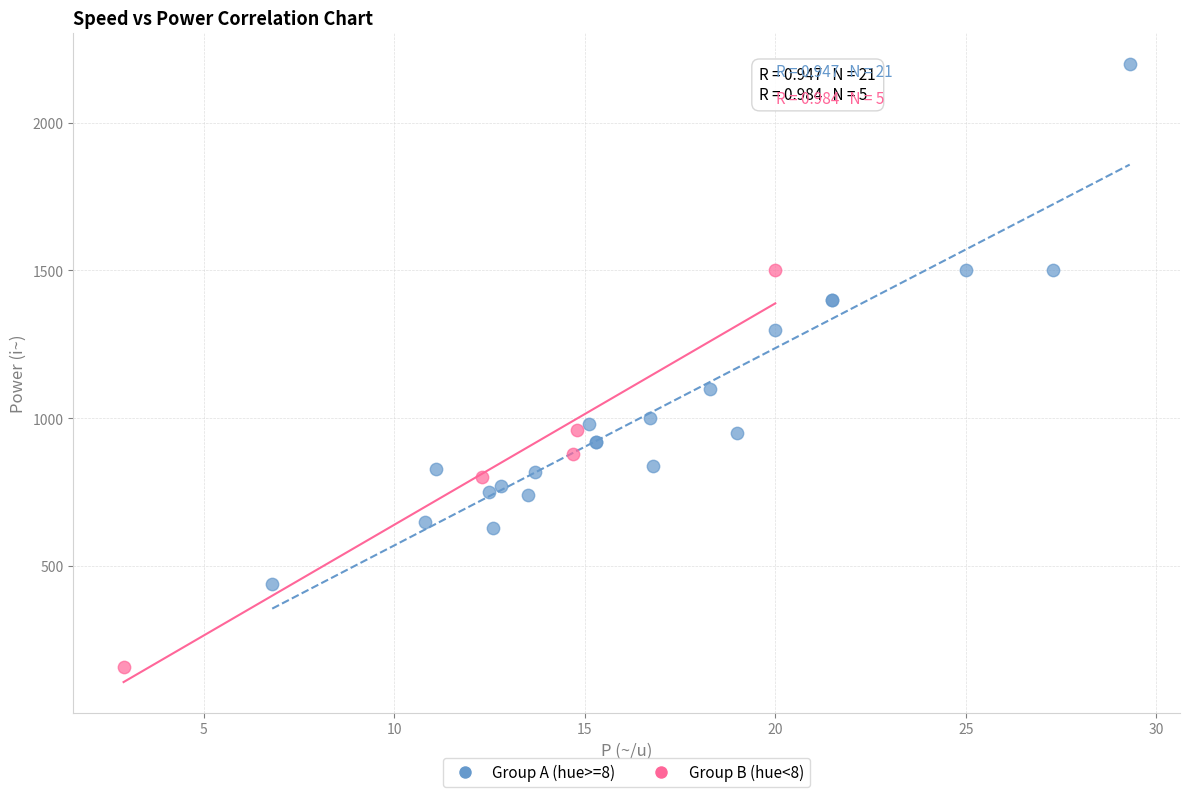

Which series contains the lowest Y value?

Group B (hue<8)